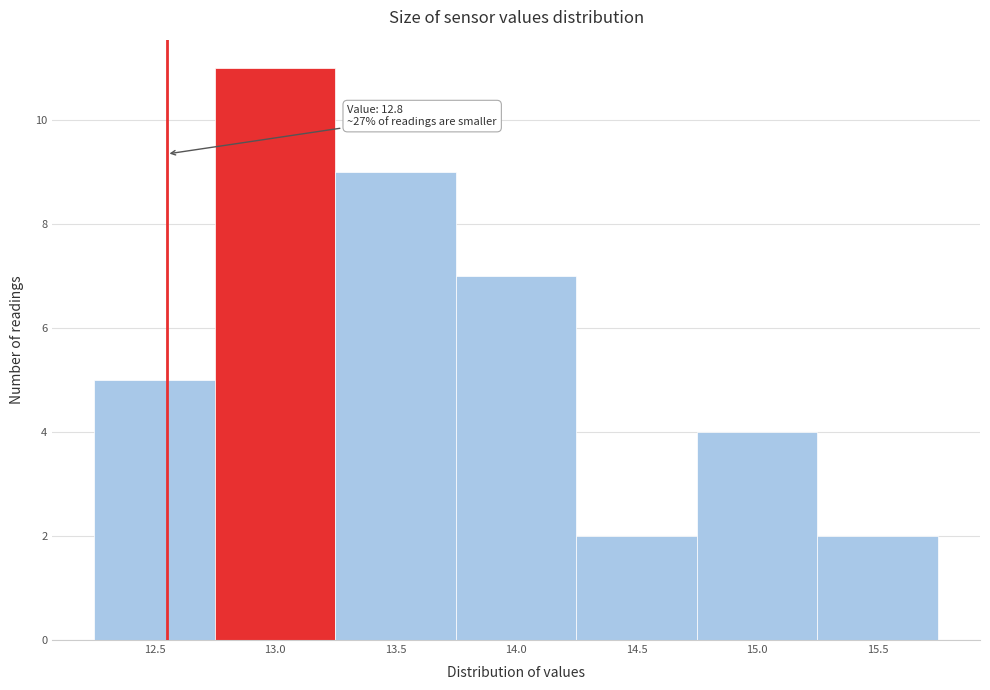

Over which range of the x-axis is the bar tallest?

12.75 to 13.25